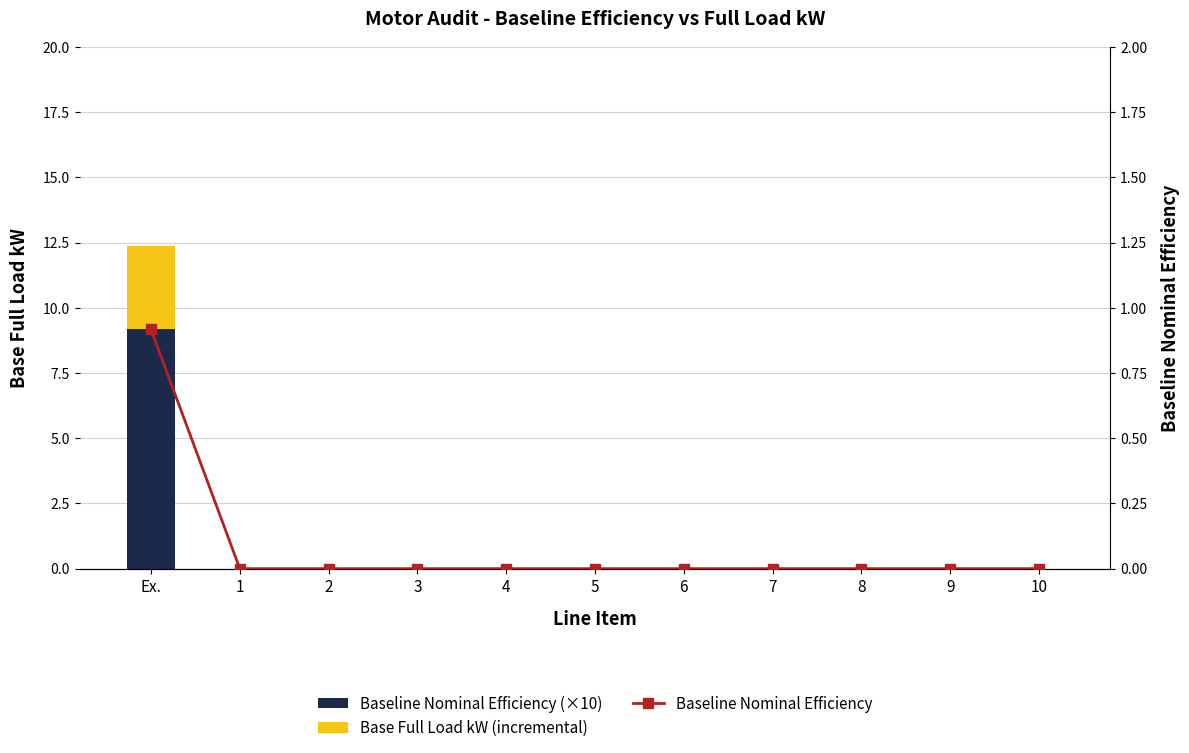

What position from the left is 7?

8